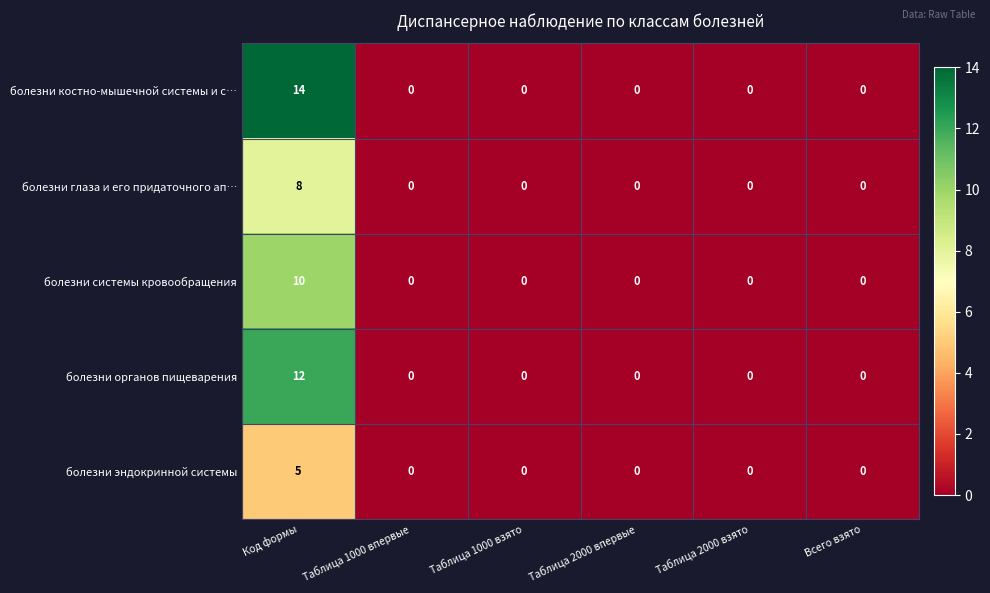

The value of болезни эндокринной системы at Код формы is 5. True or false?

True